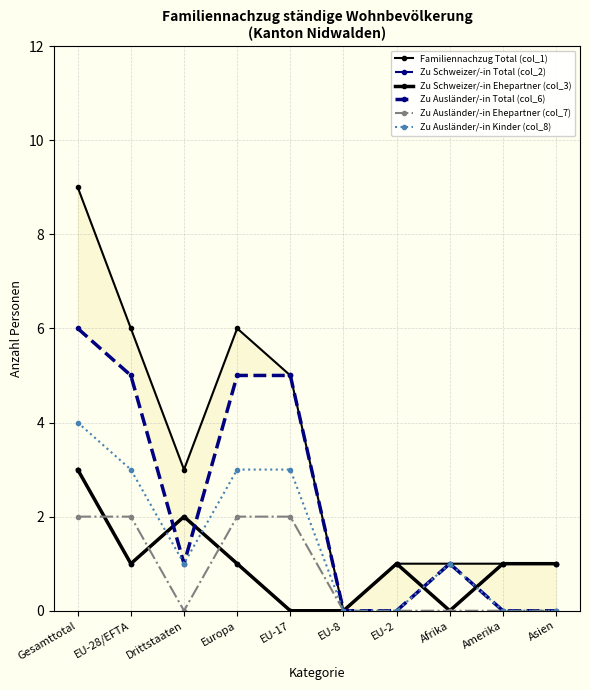

True or false: Zu Ausländer/-in Total (col_6) and Zu Ausländer/-in Ehepartner (col_7) cross at least once.

False